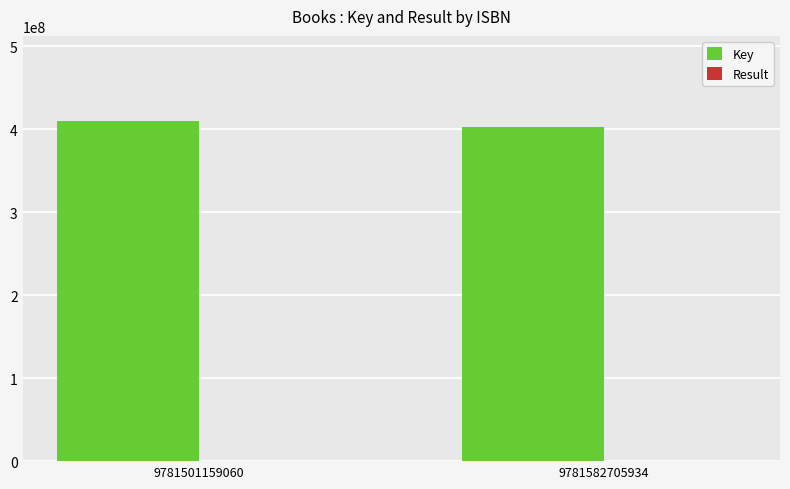

What is the total value across all series at 9781501159060?

409827347